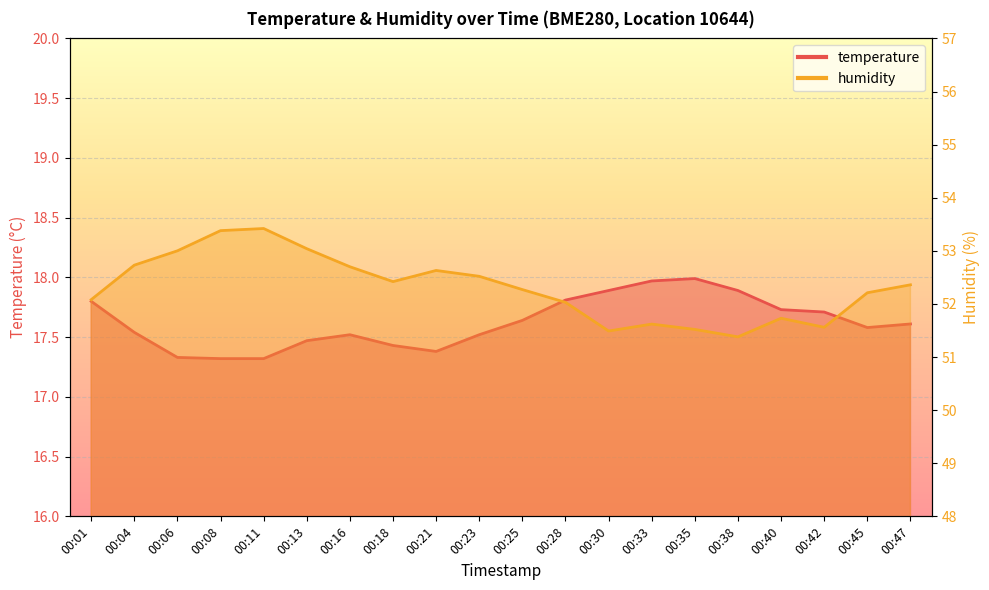

True or false: humidity has more than 1 interior local peaks.

True